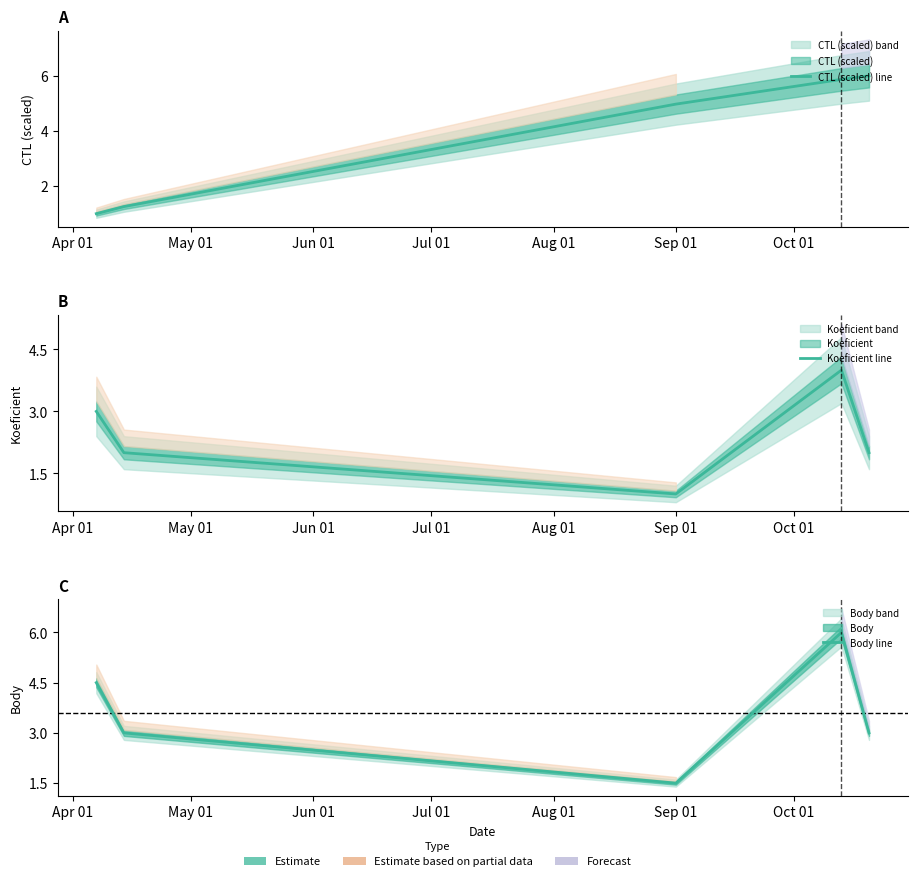

True or false: Body line and Koeficient line intersect in this chart.

False